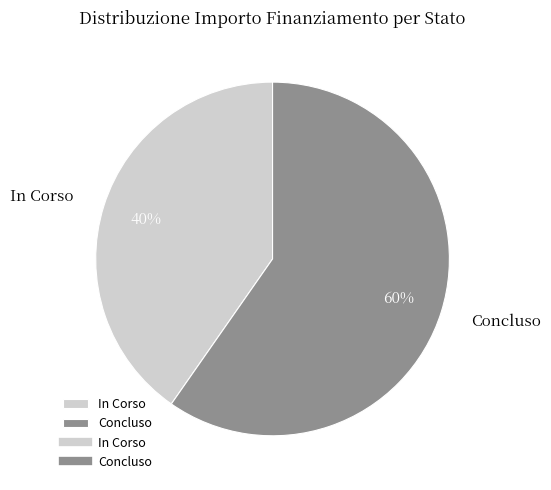

Combined, do In Corso and Concluso account for over 50%?

Yes